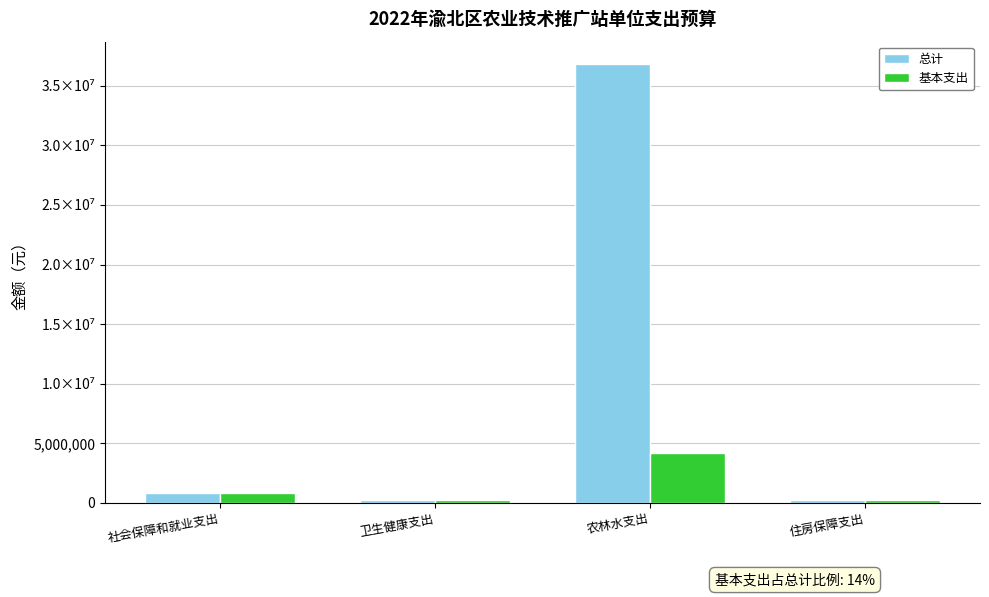

Does the chart contain stacked bars?

No